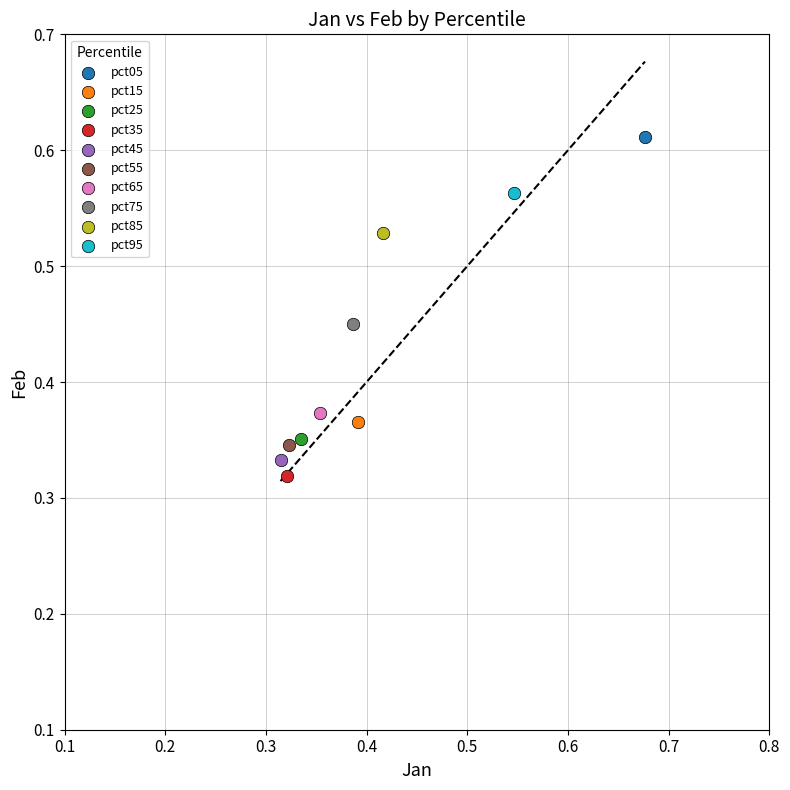

What are all the series names shown in the legend?

pct05, pct15, pct25, pct35, pct45, pct55, pct65, pct75, pct85, pct95